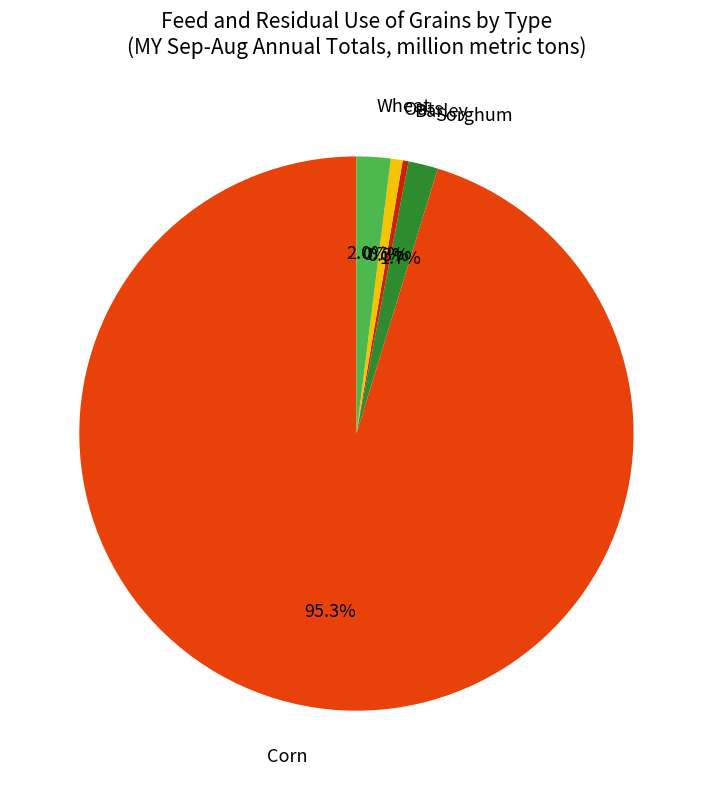

Is there a majority slice in this chart?

Yes